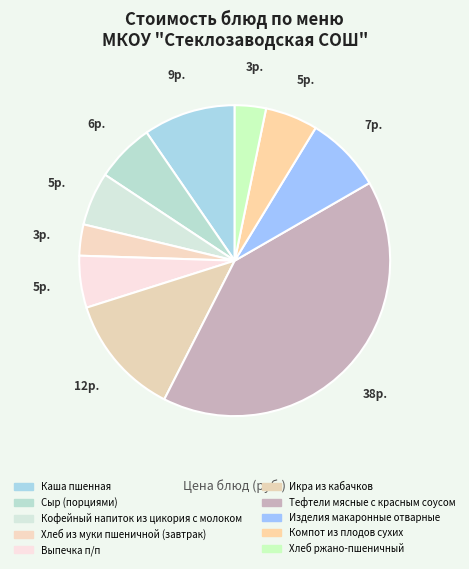

What is the total percentage of Тефтели мясные с красным соусом and Хлеб ржано-пшеничный?

44.0%